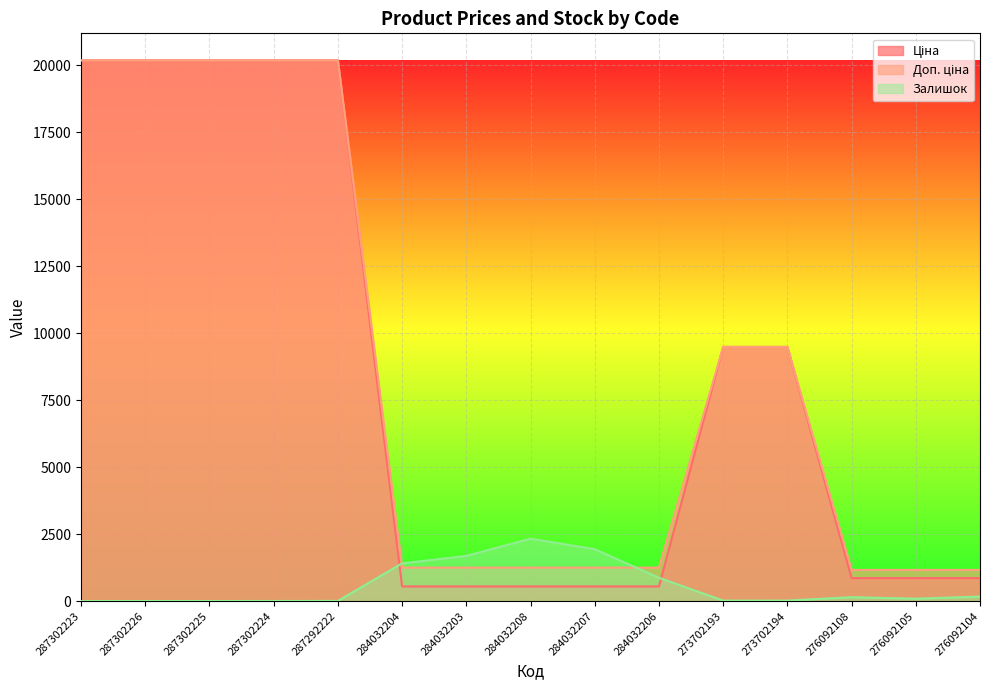

What is the value of the Доп. ціна point at the 9th from the left?

1249.1